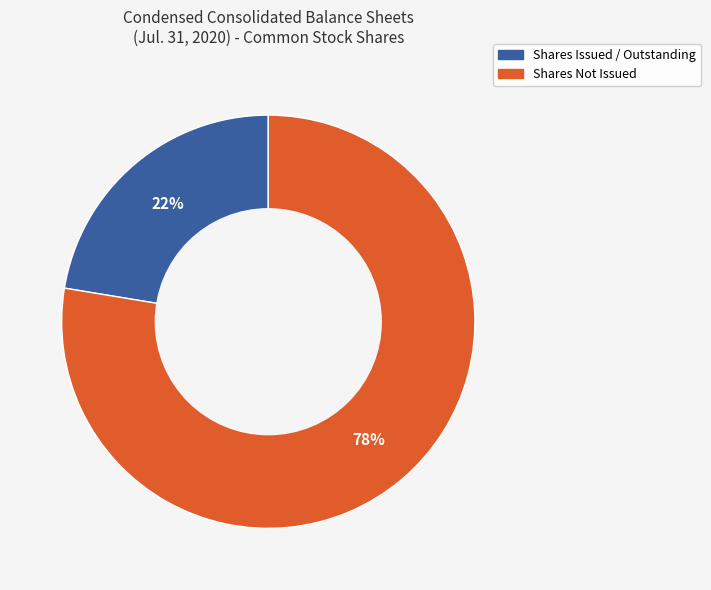

Combined, do Shares Issued / Outstanding and Shares Not Issued account for over 50%?

Yes